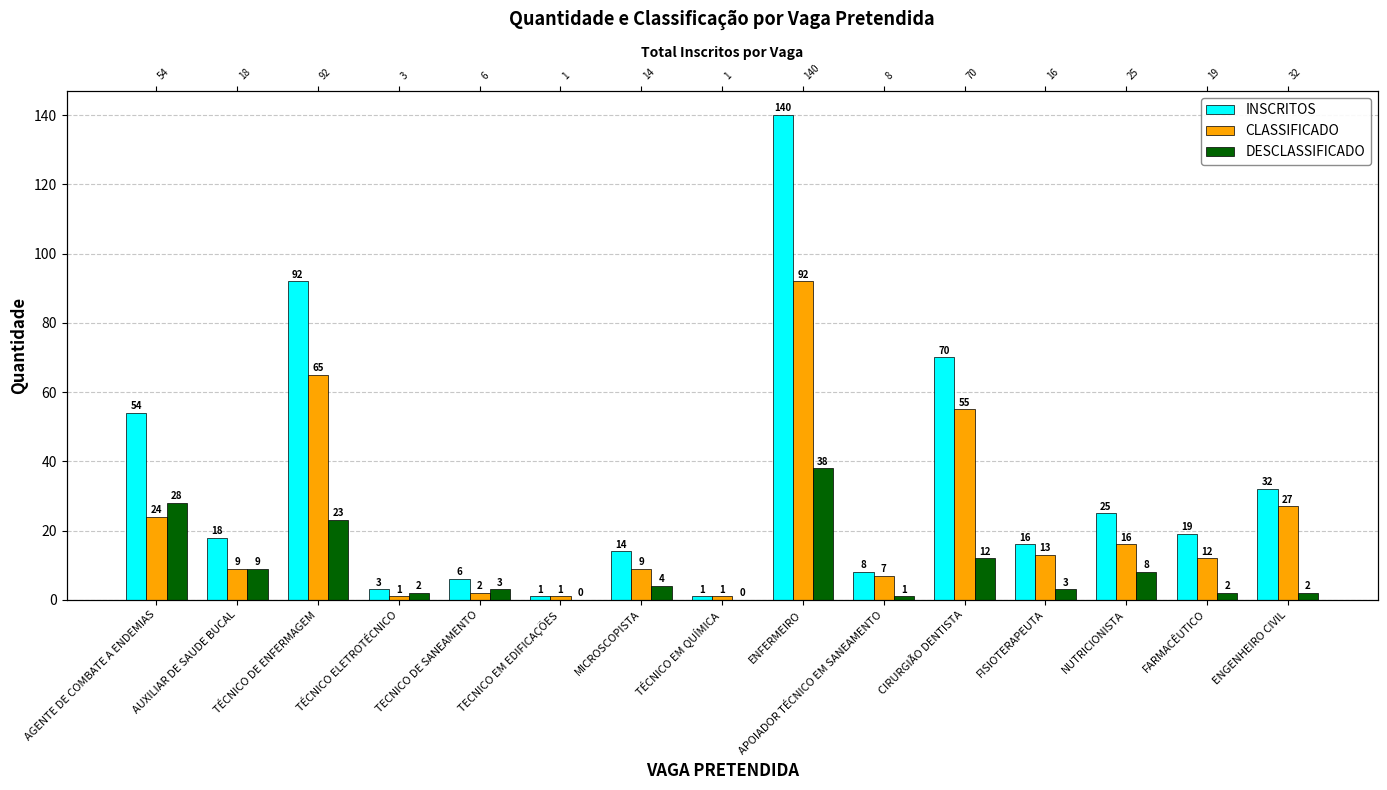

What is the label of the 3rd bar from the right?

NUTRICIONISTA